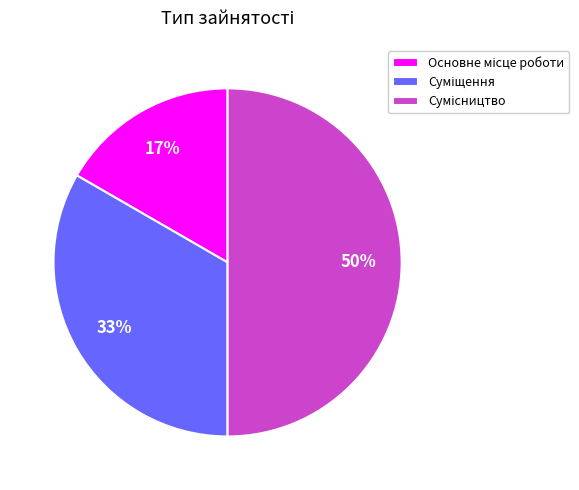

To the nearest percent, what is the difference between the largest and smallest slice percentages?

33%